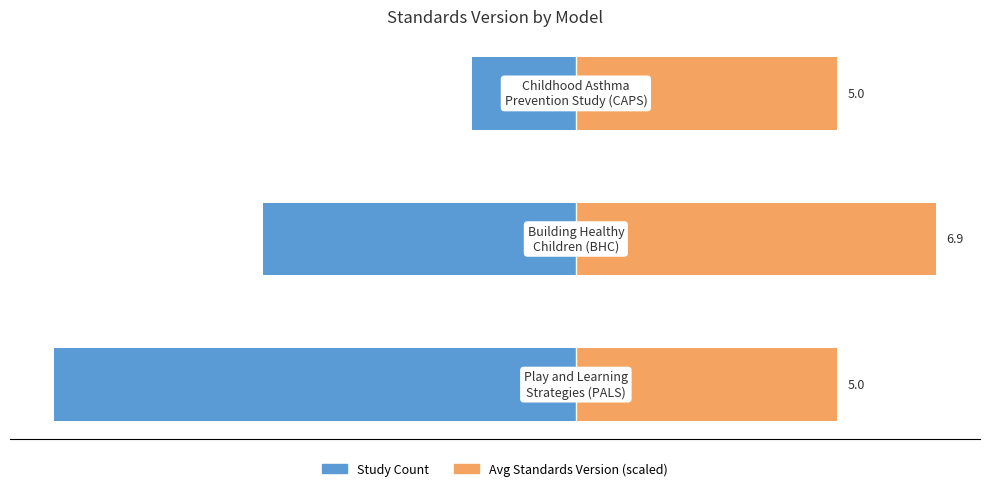

What is the approximate value of Avg Standards Version (scaled) at −10.0?

6.9